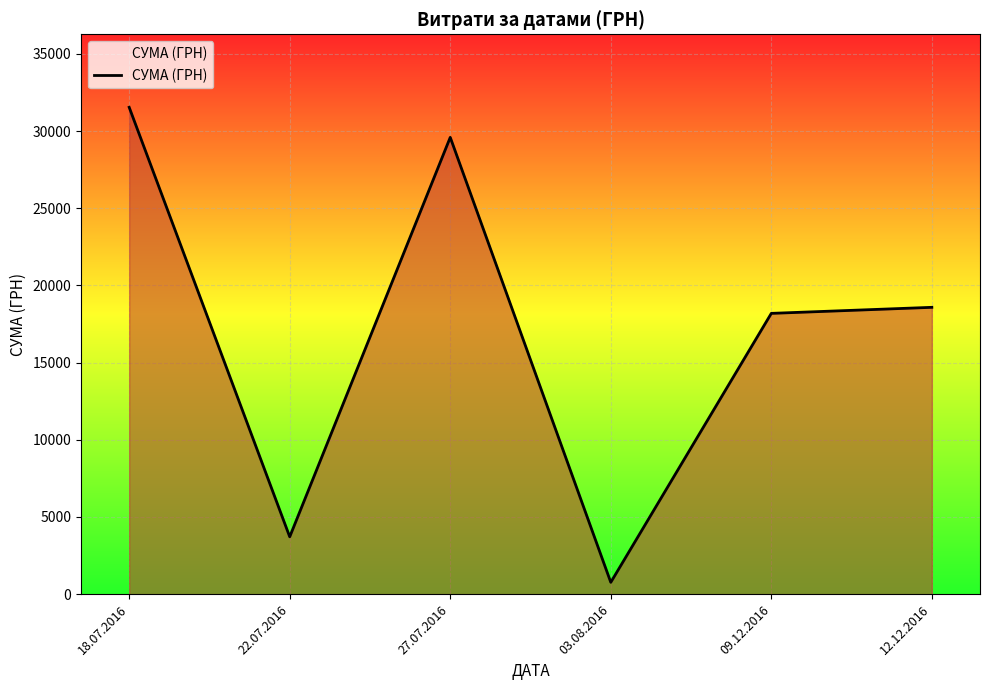

At which category does the data reach its first local valley?

22.07.2016